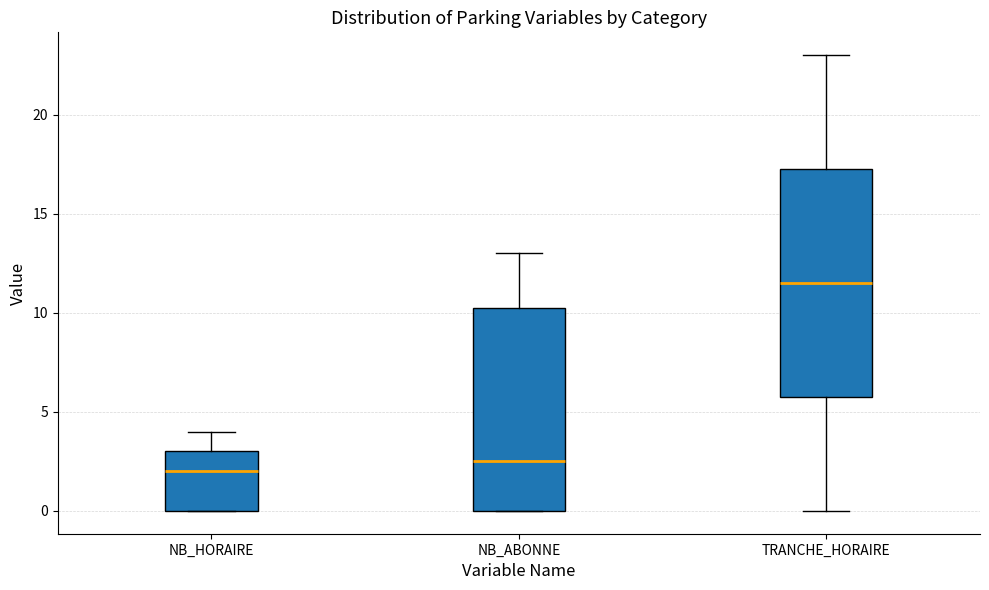

Where does the median line of the box for TRANCHE_HORAIRE sit on the y-axis? The values are not printed on the chart, so give them approximately, as read against the axis.

11.5